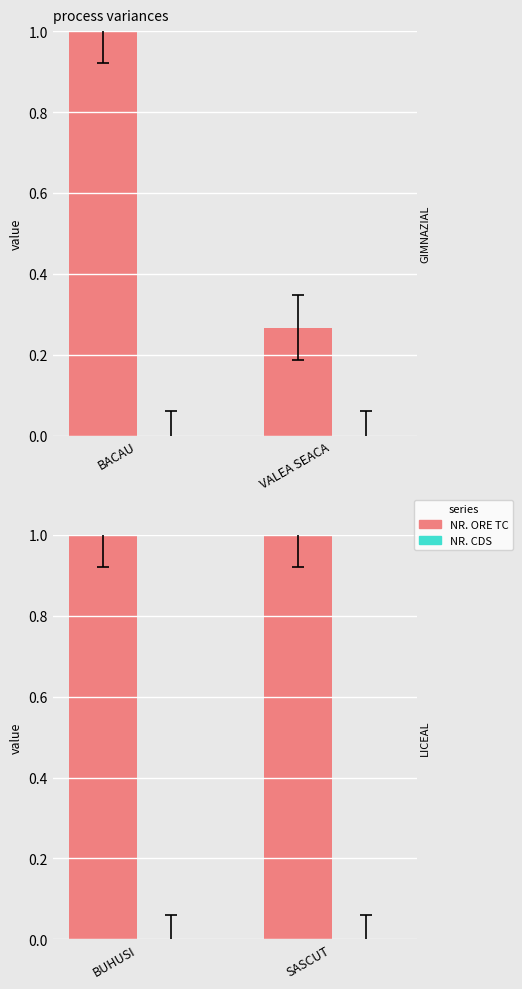

Which category has the lowest value in the NR. CDS series?

BUHUSI